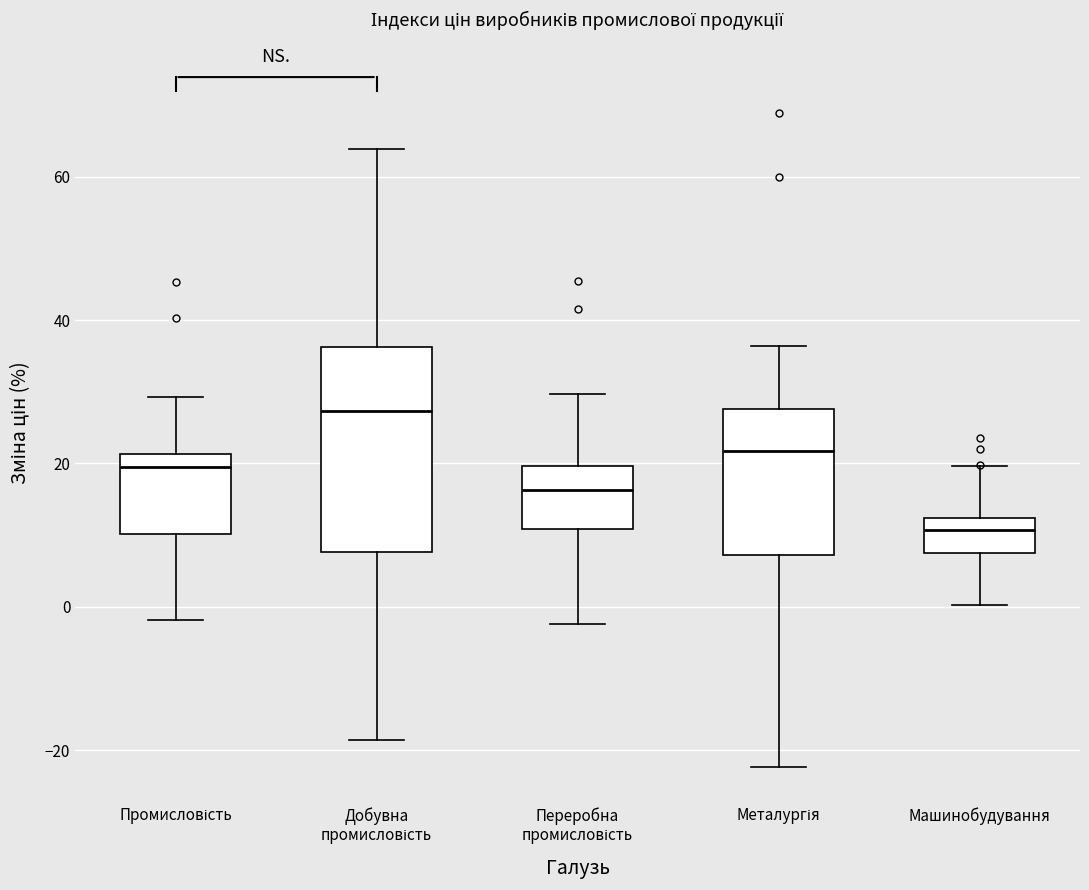

Reading left to right, read every box against the y-axis: the position of its median line, the range the box covers, and the ends of its whiskers. The values are not printed on the chart, so give them approximately, as read against the axis.

Промисловість: median 20, box 10 to 22, whiskers -2 to 30
Добувна промисловість: median 28, box 8 to 36, whiskers -18 to 64
Переробна промисловість: median 16, box 10 to 20, whiskers -2 to 30
Металургія: median 22, box 8 to 28, whiskers -22 to 36
Машинобудування: median 10, box 8 to 12, whiskers 0 to 20